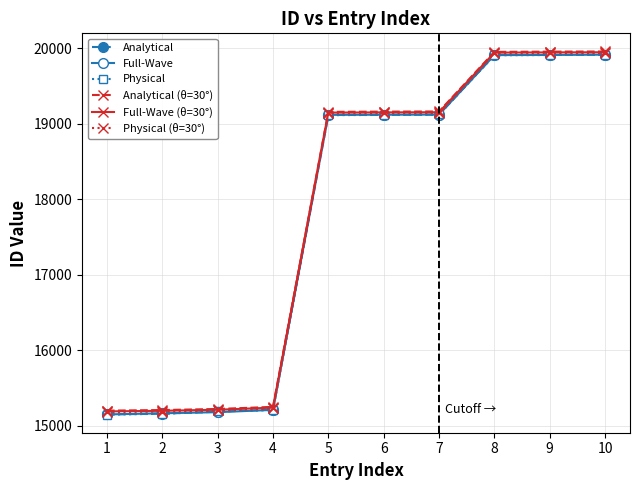

What is the maximum value for Full-Wave (θ=30°)?

19950